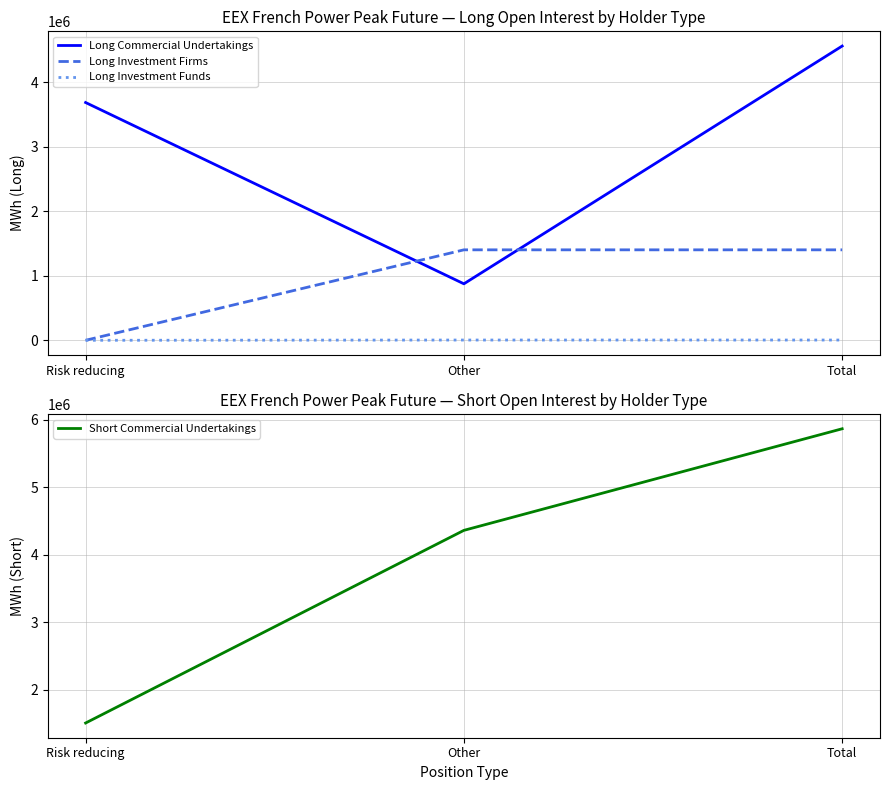

What is the value of the Long Commercial Undertakings point at the 3rd from the left?

4562112